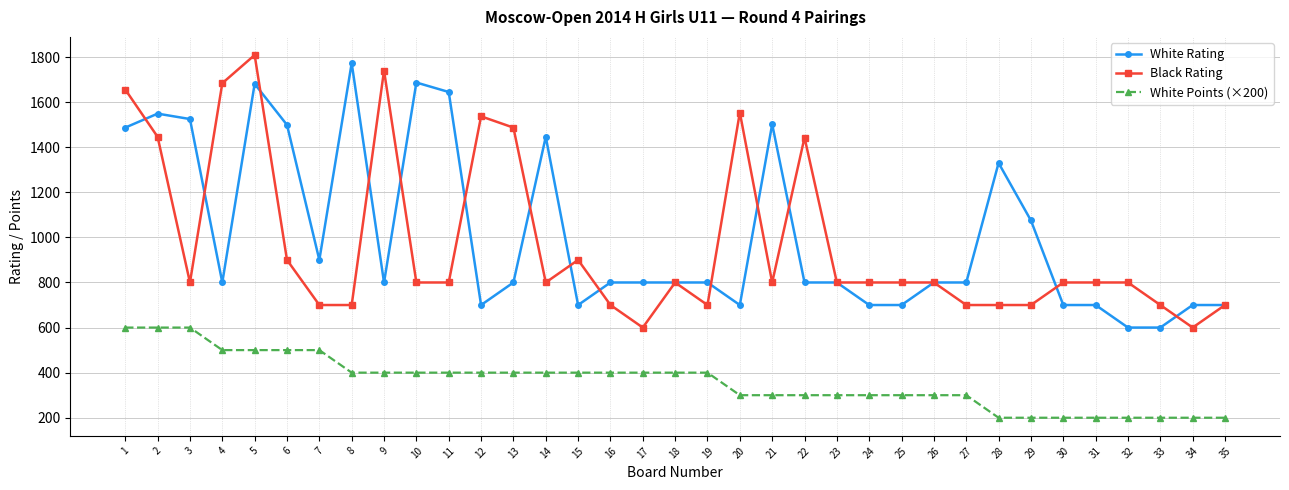

Rank the series by their maximum value, from lowest to highest.

White Points (×200), White Rating, Black Rating